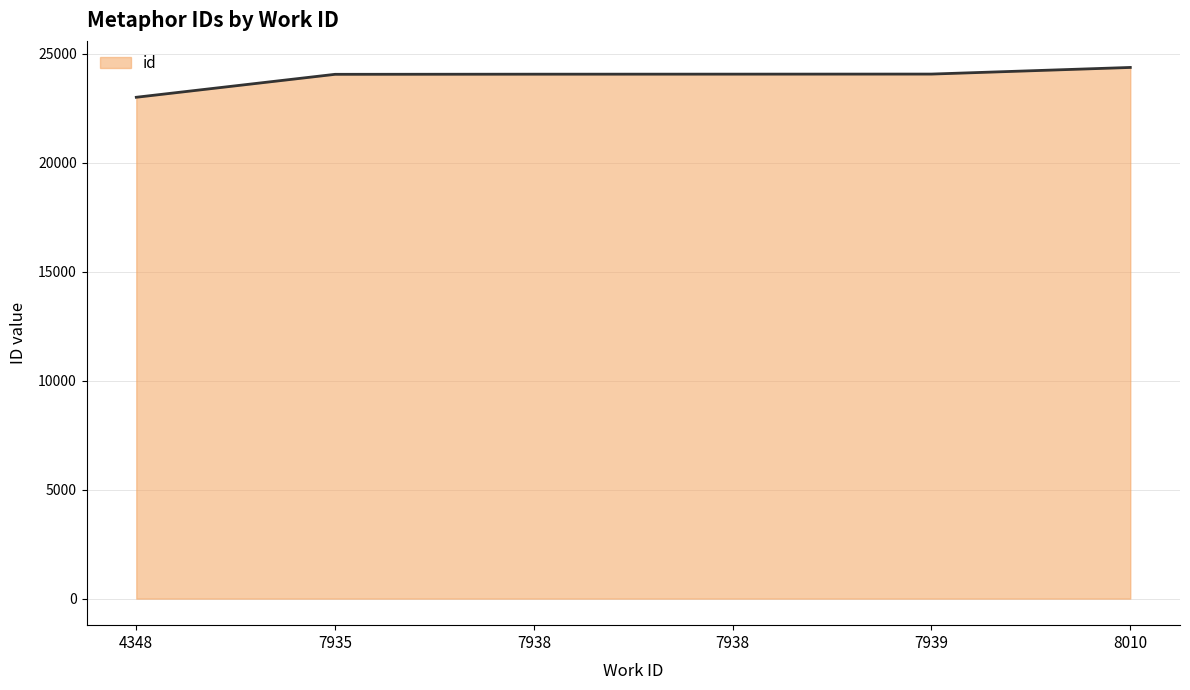

Is it true that the value at 8010 is 39897?

False